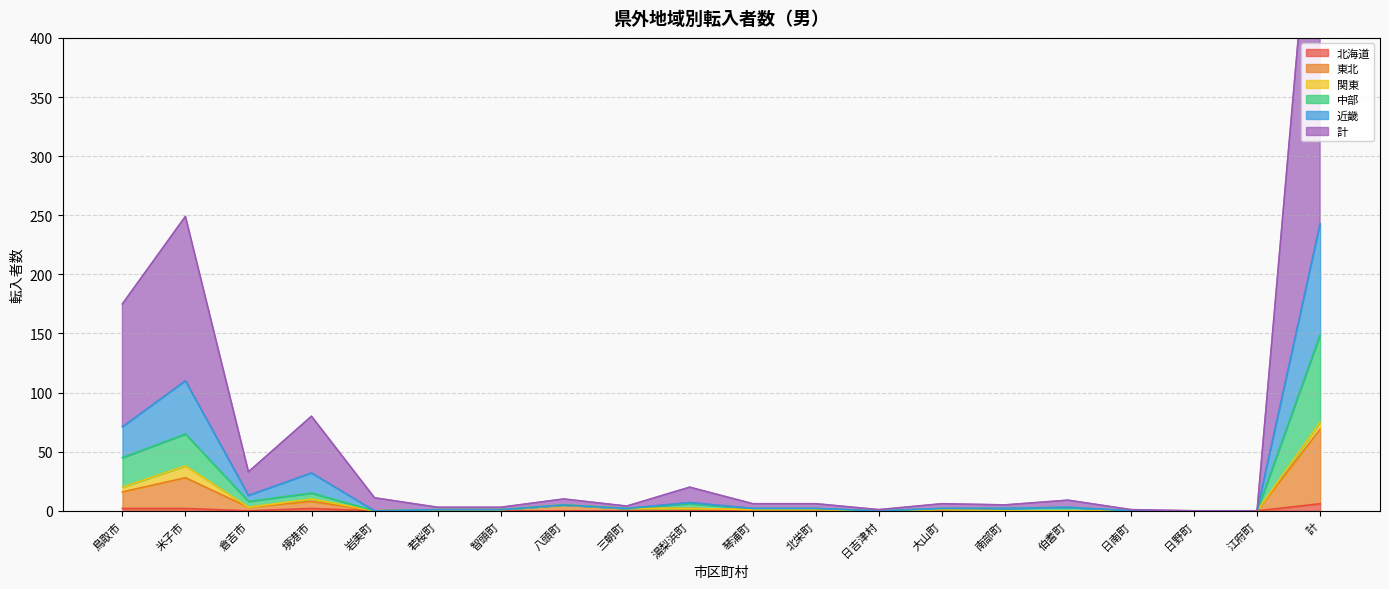

The value of 北海道 at 江府町 is 0. True or false?

True